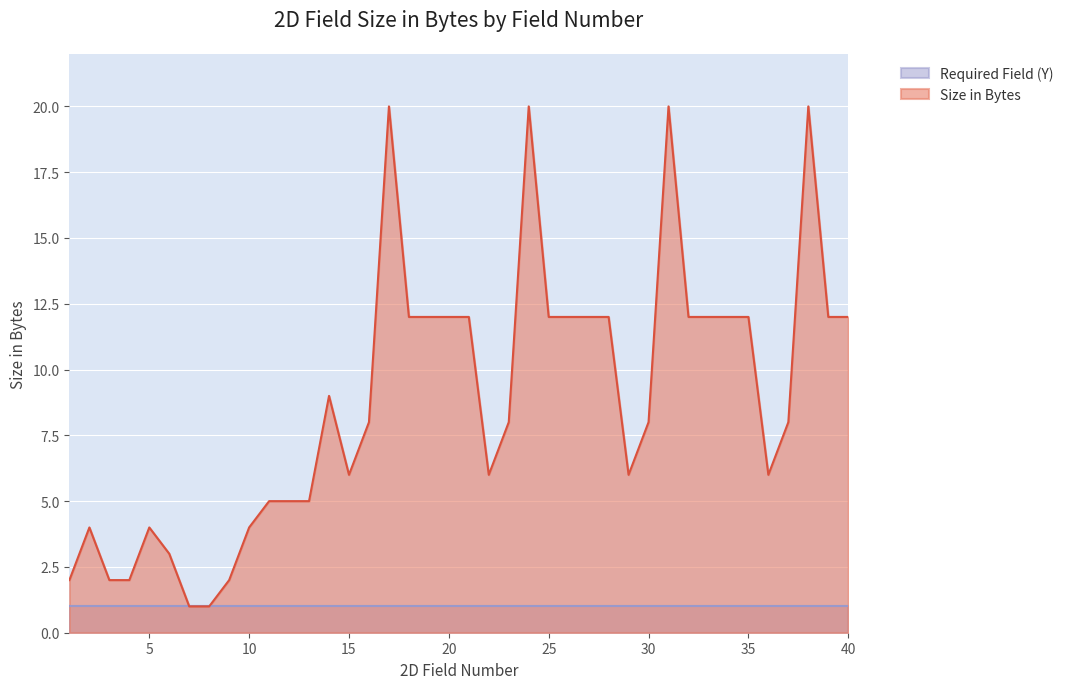

List the labels in order of value, smallest first.

7, 8, 1, 3, 4, 9, 6, 2, 5, 10, 11, 12, 13, 15, 22, 29, 36, 16, 23, 30, 37, 14, 18, 19, 20, 21, 25, 26, 27, 28, 32, 33, 34, 35, 39, 40, 17, 24, 31, 38